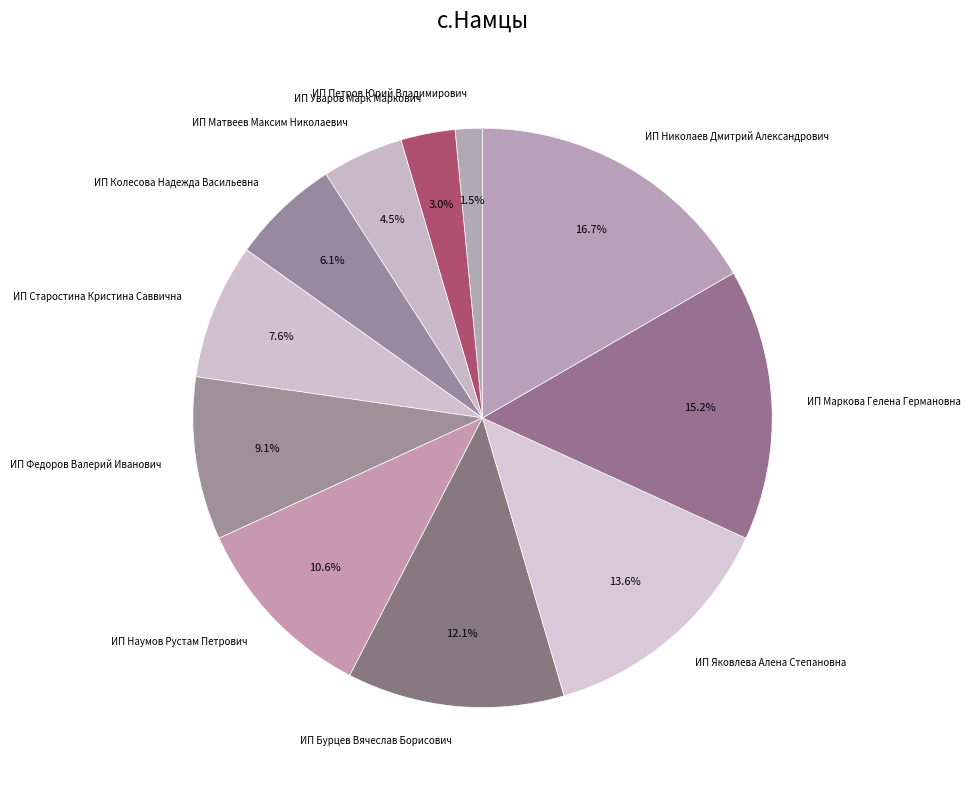

Is it true that ИП Колесова Надежда Васильевна is 11% of the pie?

False